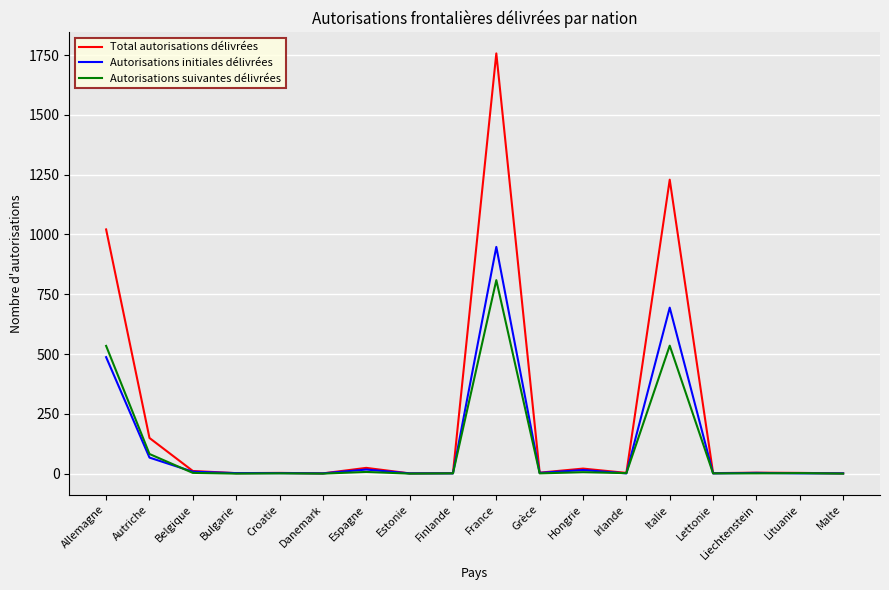

What is the sum of all Autorisations suivantes délivrées values?

1985